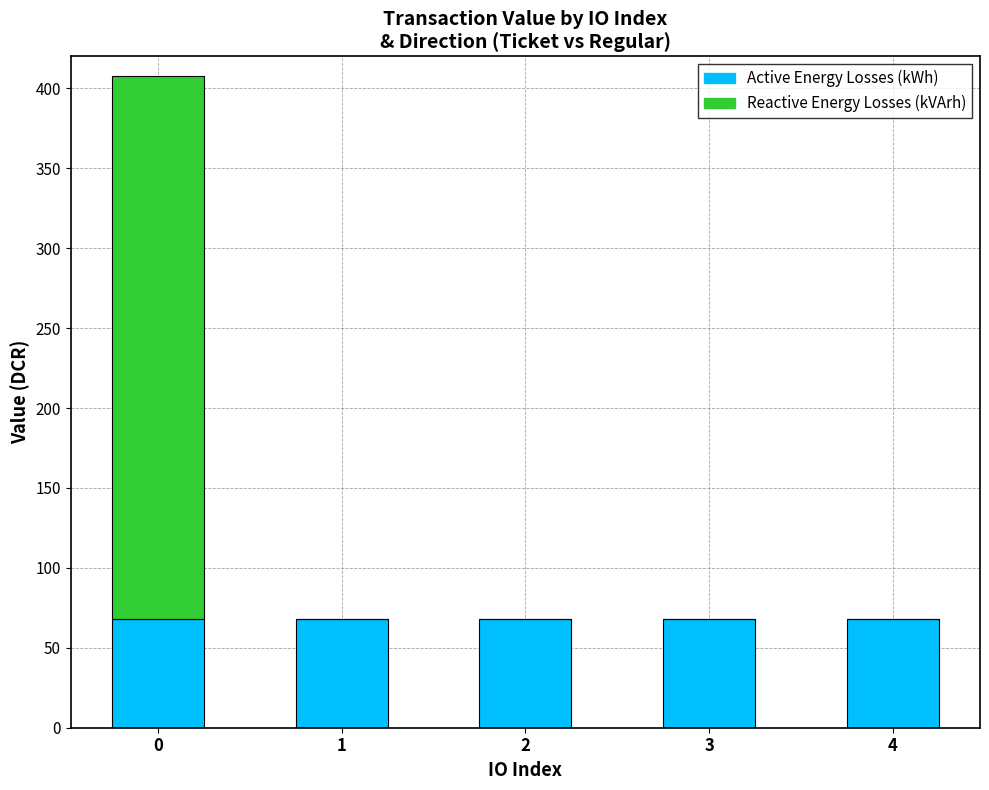

What are all the series names shown in the legend?

Active Energy Losses (kWh), Reactive Energy Losses (kVArh)